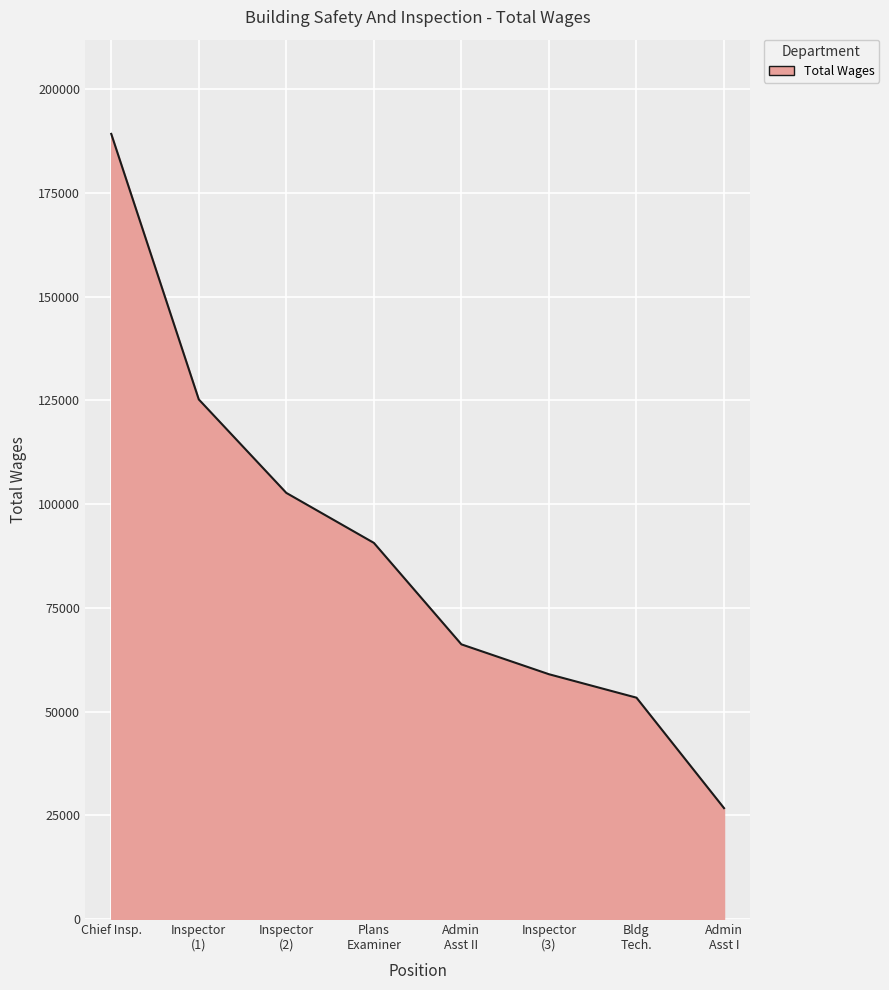

Which label corresponds to the largest value in the chart?

Chief Insp.